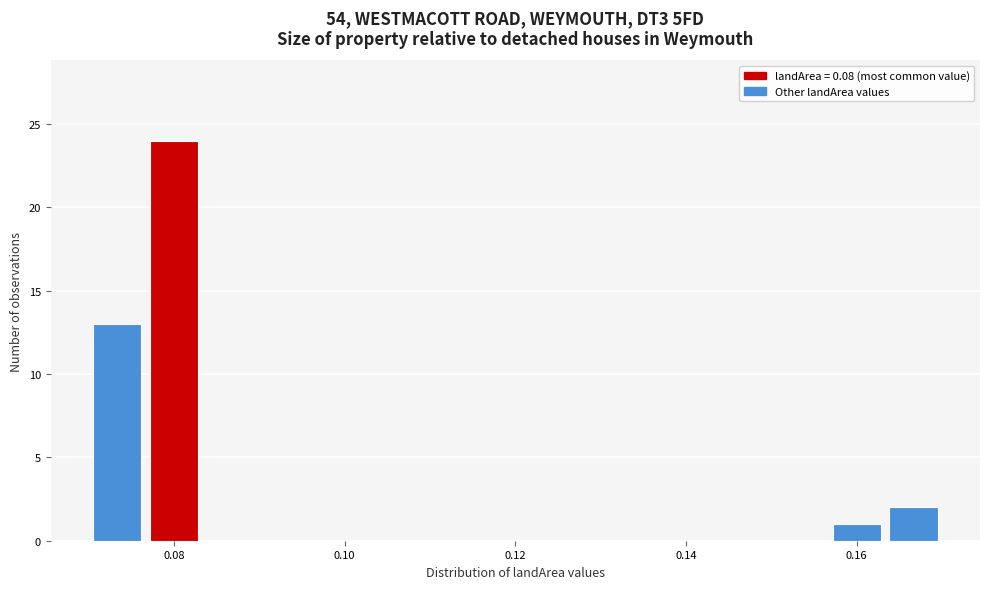

Read against the x-axis, roughly where is the centre of the tallest bar?

0.080